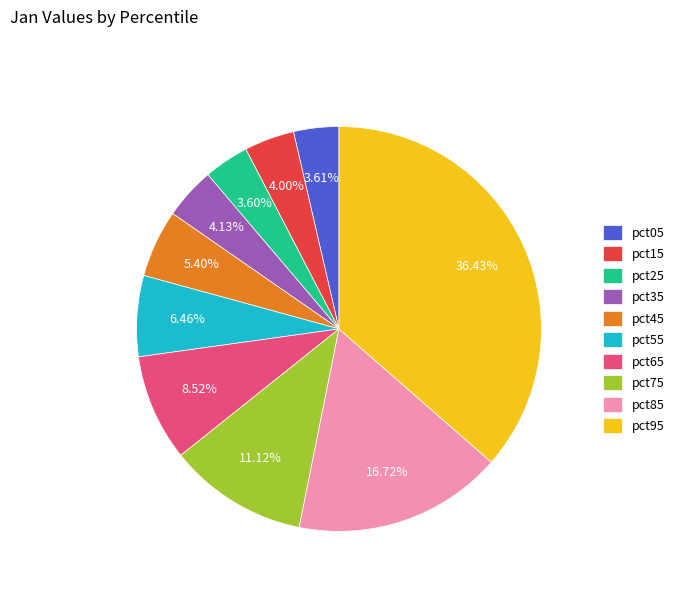

The pct15 slice represents 4% of the pie. True or false?

True